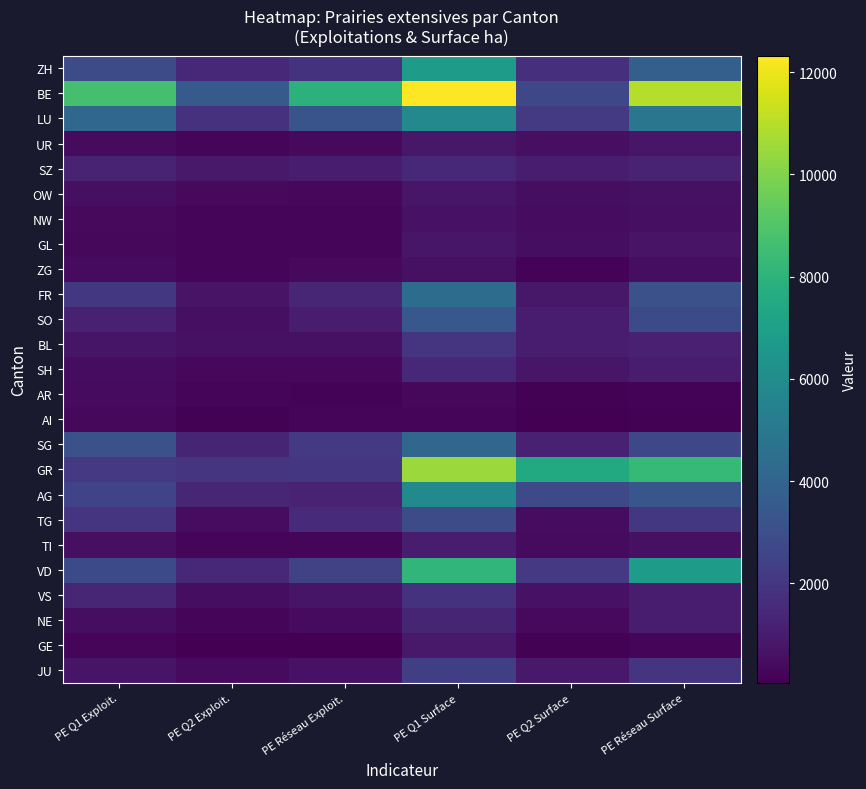

Reading left to right, transcribe all the data shown in this chart.

ZH: PE Q1 Exploit.=2871	PE Q2 Exploit.=1456	PE Réseau Exploit.=1836	PE Q1 Surface=6768	PE Q2 Surface=1734	PE Réseau Surface=3787
BE: PE Q1 Exploit.=8711	PE Q2 Exploit.=3524	PE Réseau Exploit.=7953	PE Q1 Surface=12321	PE Q2 Surface=2698	PE Réseau Surface=10936
LU: PE Q1 Exploit.=4191	PE Q2 Exploit.=1817	PE Réseau Exploit.=3237	PE Q1 Surface=5846	PE Q2 Surface=2134	PE Réseau Surface=4874
UR: PE Q1 Exploit.=417	PE Q2 Exploit.=291	PE Réseau Exploit.=352	PE Q1 Surface=837	PE Q2 Surface=578	PE Réseau Surface=781
SZ: PE Q1 Exploit.=1210	PE Q2 Exploit.=901	PE Réseau Exploit.=1036	PE Q1 Surface=1486	PE Q2 Surface=1044	PE Réseau Surface=1281
OW: PE Q1 Exploit.=538	PE Q2 Exploit.=356	PE Réseau Exploit.=344	PE Q1 Surface=786	PE Q2 Surface=518	PE Réseau Surface=622
NW: PE Q1 Exploit.=382	PE Q2 Exploit.=267	PE Réseau Exploit.=281	PE Q1 Surface=647	PE Q2 Surface=478	PE Réseau Surface=541
GL: PE Q1 Exploit.=326	PE Q2 Exploit.=256	PE Réseau Exploit.=278	PE Q1 Surface=798	PE Q2 Surface=531	PE Réseau Surface=687
ZG: PE Q1 Exploit.=436	PE Q2 Exploit.=228	PE Réseau Exploit.=390	PE Q1 Surface=603	PE Q2 Surface=201	PE Réseau Surface=528
FR: PE Q1 Exploit.=2067	PE Q2 Exploit.=685	PE Réseau Exploit.=1381	PE Q1 Surface=4404	PE Q2 Surface=846	PE Réseau Surface=3078
SO: PE Q1 Exploit.=1165	PE Q2 Exploit.=572	PE Réseau Exploit.=999	PE Q1 Surface=3382	PE Q2 Surface=1033	PE Réseau Surface=2809
BL: PE Q1 Exploit.=772	PE Q2 Exploit.=589	PE Réseau Exploit.=602	PE Q1 Surface=1895	PE Q2 Surface=1056	PE Réseau Surface=1171
SH: PE Q1 Exploit.=463	PE Q2 Exploit.=311	PE Réseau Exploit.=301	PE Q1 Surface=1474	PE Q2 Surface=820	PE Réseau Surface=1017
AR: PE Q1 Exploit.=410	PE Q2 Exploit.=226	PE Réseau Exploit.=186	PE Q1 Surface=328	PE Q2 Surface=135	PE Réseau Surface=168
AI: PE Q1 Exploit.=314	PE Q2 Exploit.=152	PE Réseau Exploit.=206	PE Q1 Surface=212	PE Q2 Surface=90	PE Réseau Surface=150
SG: PE Q1 Exploit.=3103	PE Q2 Exploit.=1348	PE Réseau Exploit.=2131	PE Q1 Surface=4087	PE Q2 Surface=1163	PE Réseau Surface=2721
GR: PE Q1 Exploit.=2099	PE Q2 Exploit.=1957	PE Réseau Exploit.=2011	PE Q1 Surface=10454	PE Q2 Surface=7494	PE Réseau Surface=8285
AG: PE Q1 Exploit.=2518	PE Q2 Exploit.=1394	PE Réseau Exploit.=1239	PE Q1 Surface=5861	PE Q2 Surface=2786	PE Réseau Surface=3333
TG: PE Q1 Exploit.=1935	PE Q2 Exploit.=477	PE Réseau Exploit.=1530	PE Q1 Surface=2918	PE Q2 Surface=476	PE Réseau Surface=2054
TI: PE Q1 Exploit.=578	PE Q2 Exploit.=263	PE Réseau Exploit.=287	PE Q1 Surface=1061	PE Q2 Surface=438	PE Réseau Surface=618
VD: PE Q1 Exploit.=2832	PE Q2 Exploit.=1423	PE Réseau Exploit.=2410	PE Q1 Surface=8131	PE Q2 Surface=2117	PE Réseau Surface=6767
VS: PE Q1 Exploit.=1371	PE Q2 Exploit.=523	PE Réseau Exploit.=731	PE Q1 Surface=1879	PE Q2 Surface=637	PE Réseau Surface=1024
NE: PE Q1 Exploit.=512	PE Q2 Exploit.=268	PE Réseau Exploit.=429	PE Q1 Surface=1343	PE Q2 Surface=354	PE Réseau Surface=1037
GE: PE Q1 Exploit.=251	PE Q2 Exploit.=59	PE Réseau Exploit.=65	PE Q1 Surface=887	PE Q2 Surface=109	PE Réseau Surface=237
JU: PE Q1 Exploit.=756	PE Q2 Exploit.=412	PE Réseau Exploit.=643	PE Q1 Surface=2350	PE Q2 Surface=903	PE Réseau Surface=1973